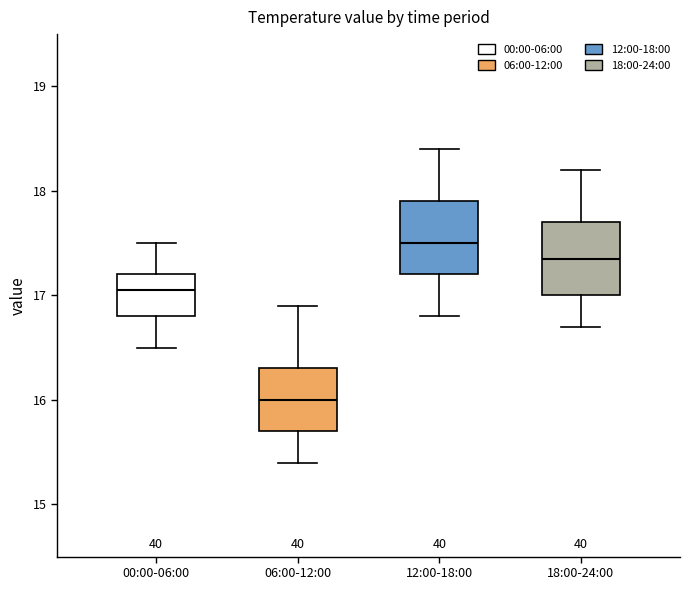

Which box has the lowest median line?

06:00-12:00